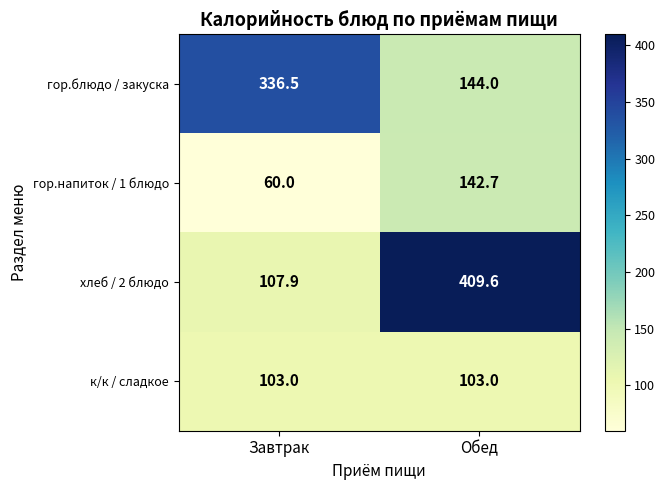

What is the spread (max minus min) of values at Обед?

306.6